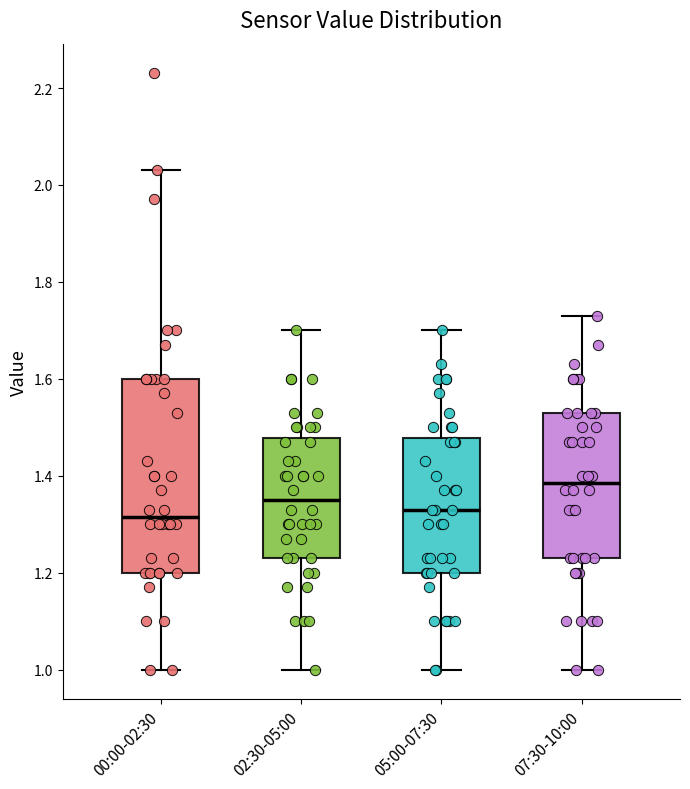

Reading left to right, read every box against the y-axis: the position of its median line, the range the box covers, and the ends of its whiskers. The values are not printed on the chart, so give them approximately, as read against the axis.

00:00-02:30: median 1.32, box 1.20 to 1.60, whiskers 1.00 to 2.04
02:30-05:00: median 1.36, box 1.24 to 1.48, whiskers 1.00 to 1.70
05:00-07:30: median 1.34, box 1.20 to 1.48, whiskers 1.00 to 1.70
07:30-10:00: median 1.38, box 1.24 to 1.54, whiskers 1.00 to 1.74